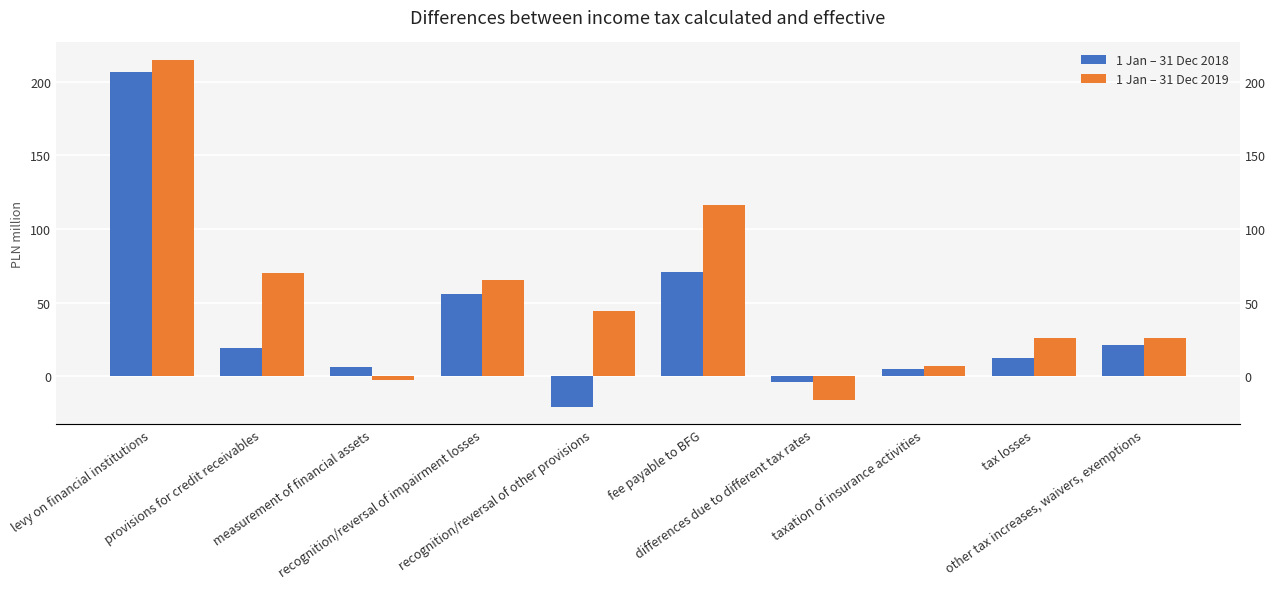

What is the value of the 1 Jan – 31 Dec 2018 bar at the 7th from the left?

-4